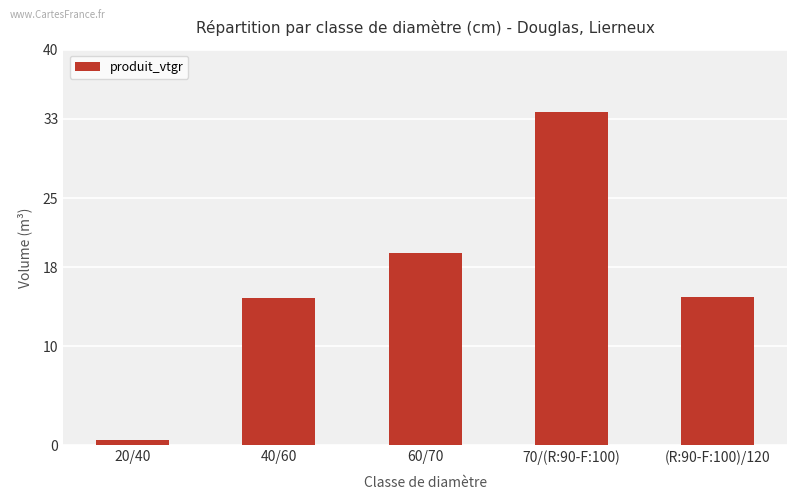

What is the ratio of the value at 40/60 to the value at 70/(R:90-F:100)?

0.4